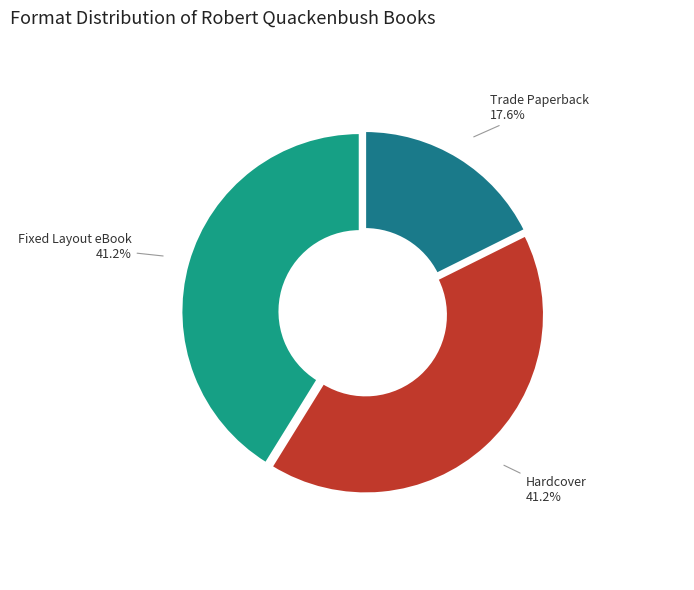

Is there any slice that represents more than half of the pie?

No